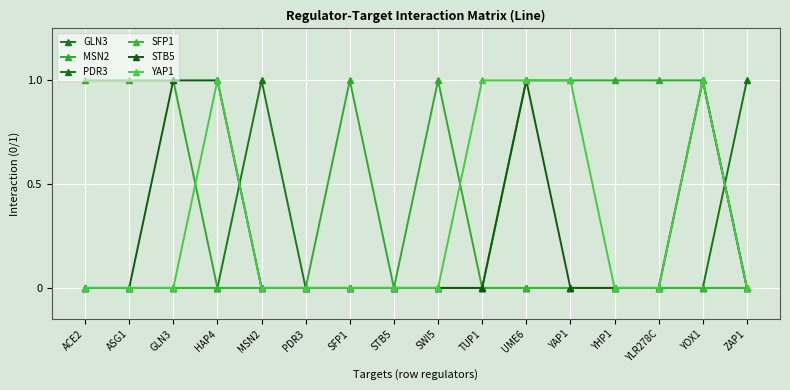

Is this an area chart (filled region under the line)?

No